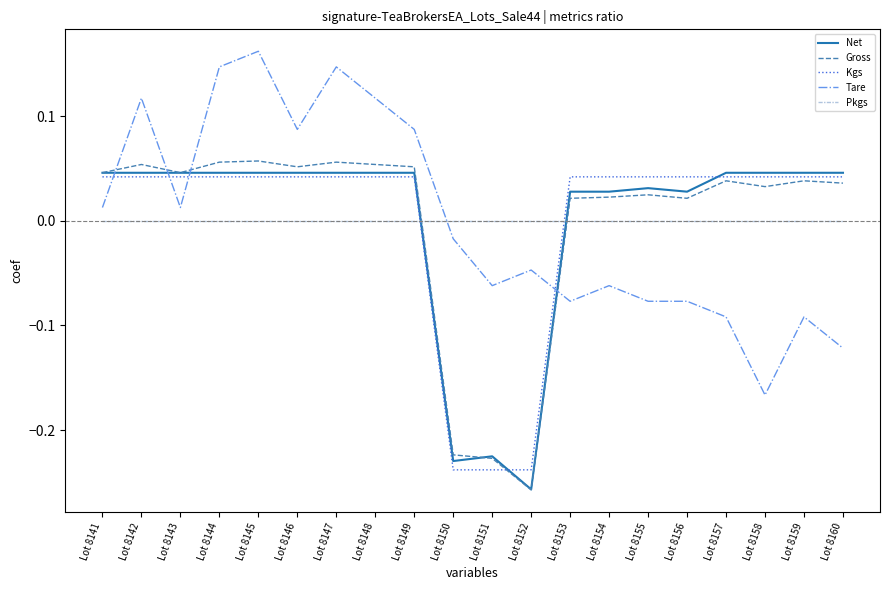

How many times do Pkgs and Tare cross each other?

1